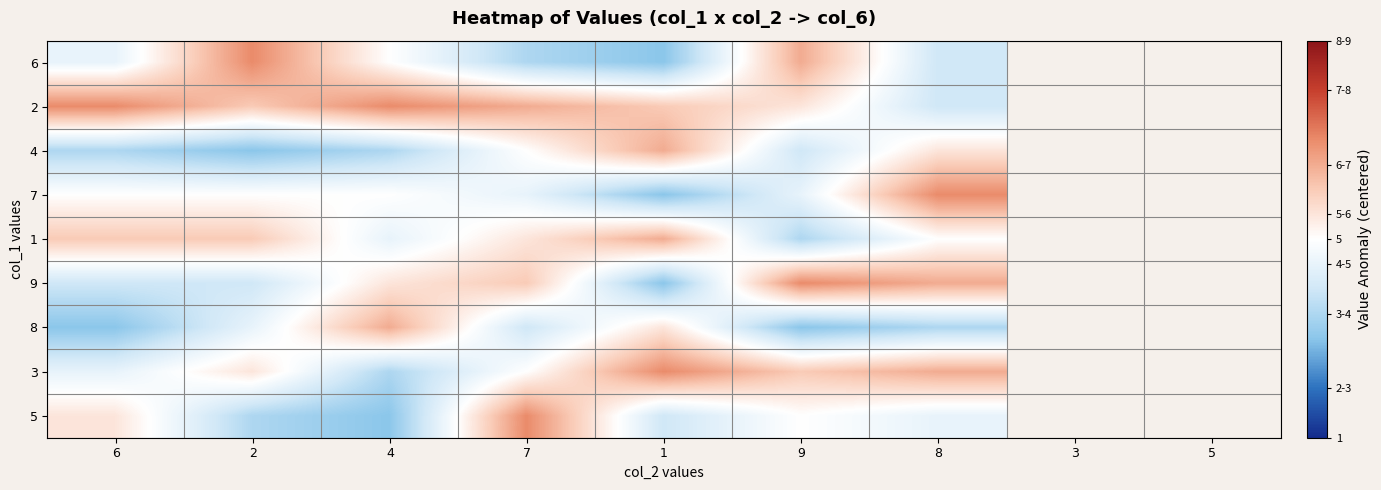

At which category is the sum across all series the highest?

7